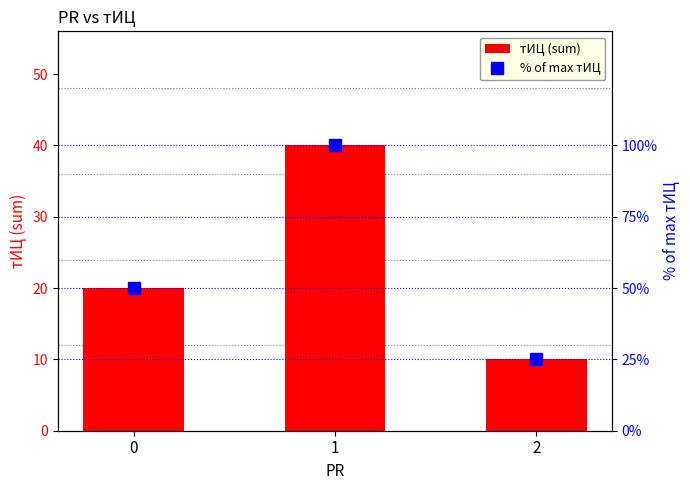

Is the value of тИЦ (sum) at 0 greater than the value of % of max тИЦ at 2?

No